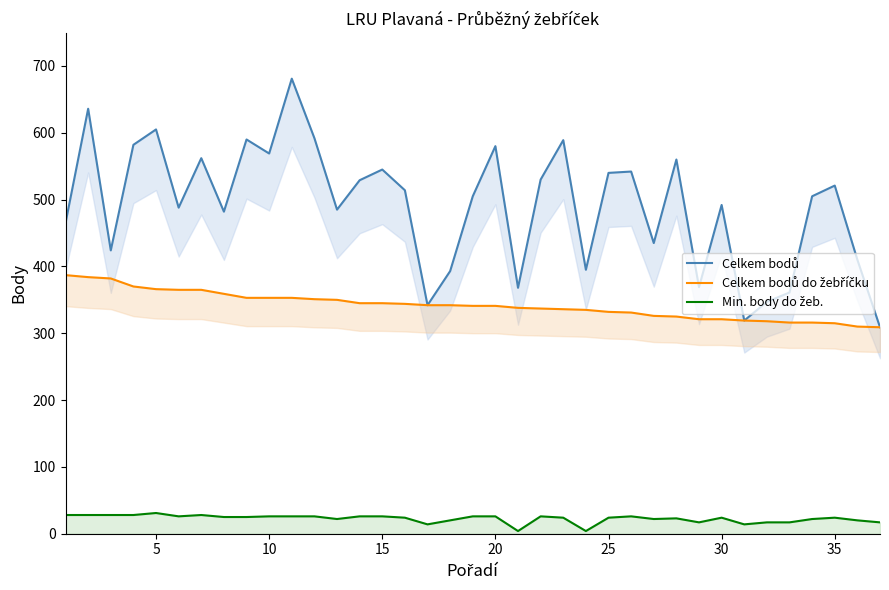

List the series in order of their peak value, lowest first.

Min. body do žeb., Celkem bodů do žebříčku, Celkem bodů